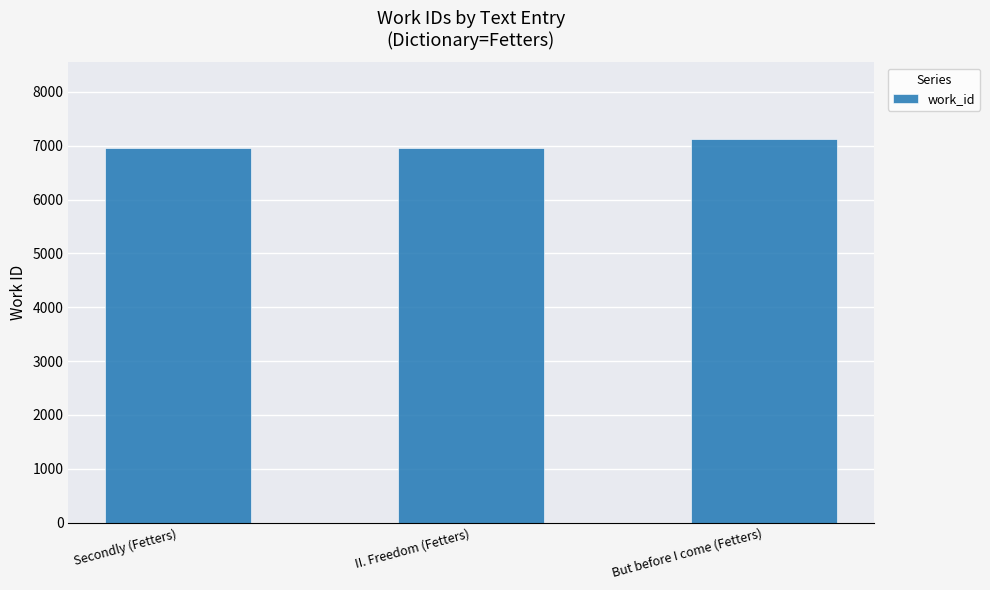

Does the chart contain any negative values?

No